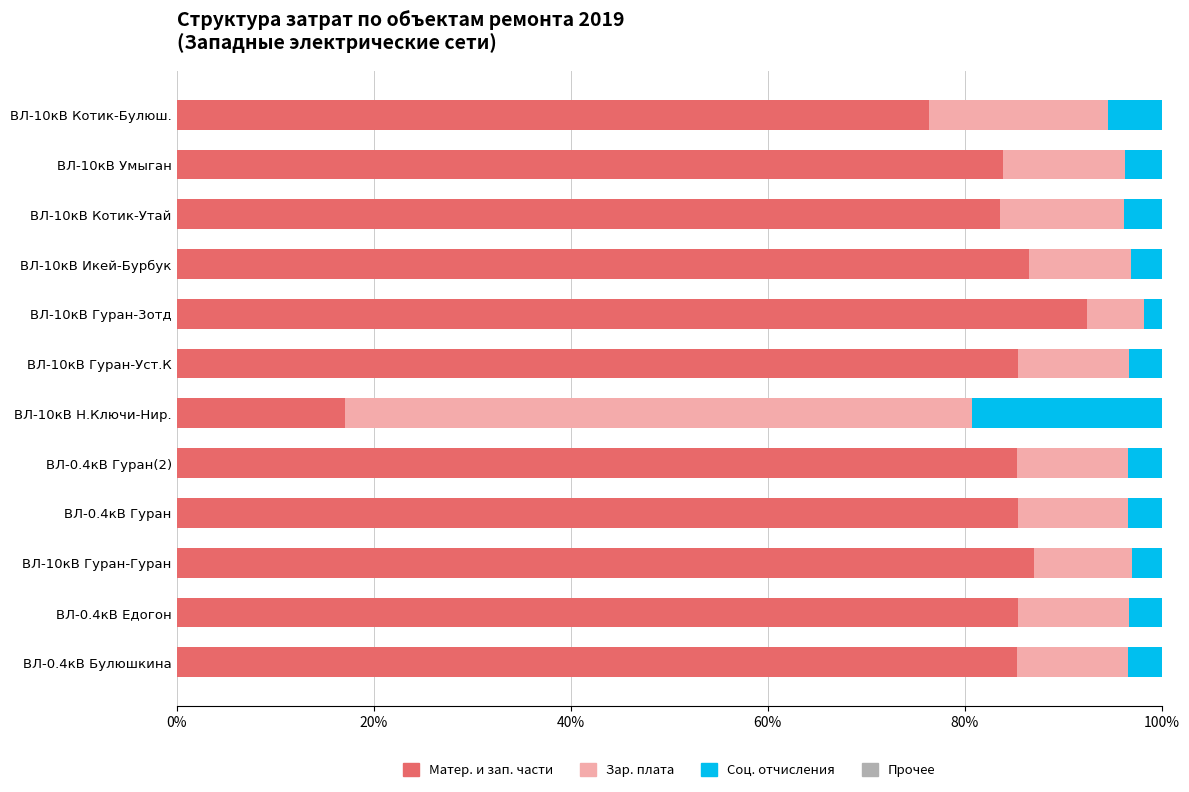

The Матер. и зап. части series shows 28.0 at ВЛ-10кВ Котик-Булюш.. True or false?

False